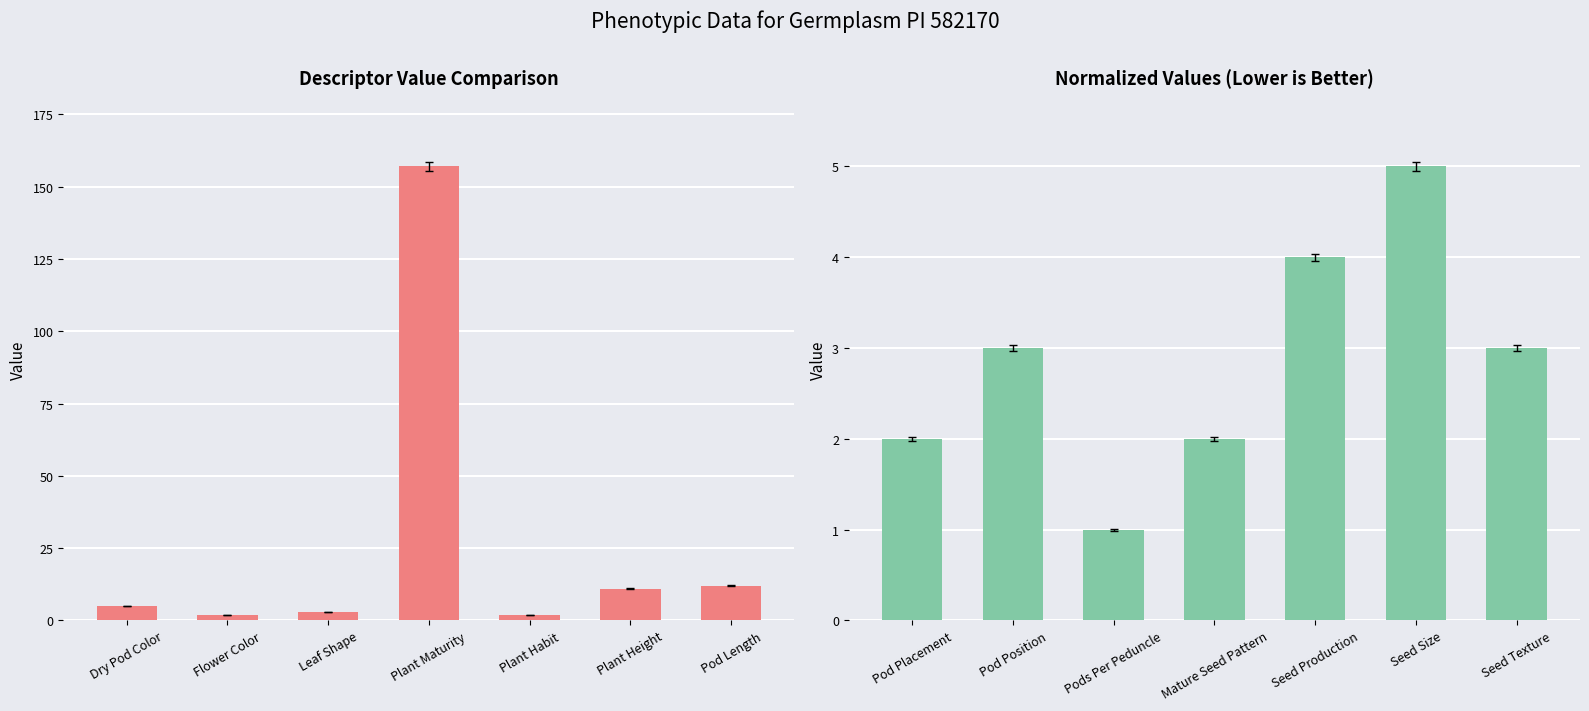

Are the bars horizontal?

No